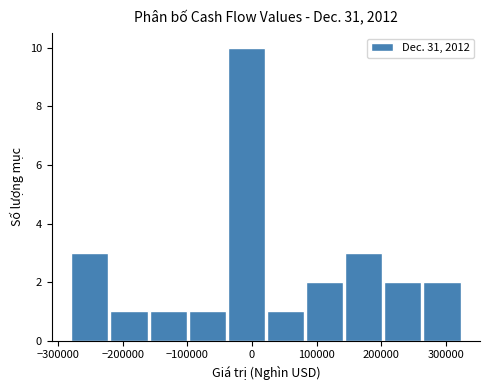

Reading left to right, transcribe this chart: for each bar, give the range it covers on the x-axis and its height. Neither the bar edges nor the heights are printed on the chart, so give them approximately, as read against the axes.

-280000 to -220000: 3
-220000 to -160000: 1
-160000 to -100000: 1
-100000 to -40000: 1
-40000 to 20000: 10
20000 to 80000: 1
80000 to 140000: 2
140000 to 200000: 3
200000 to 260000: 2
260000 to 320000: 2